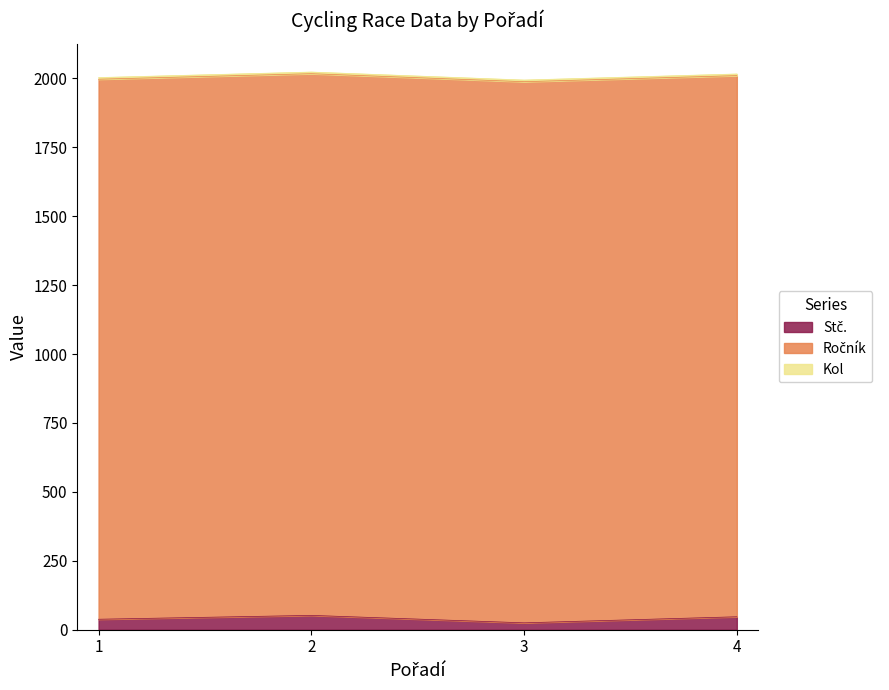

What is the difference between the Stč. values at 3 and 1?

13